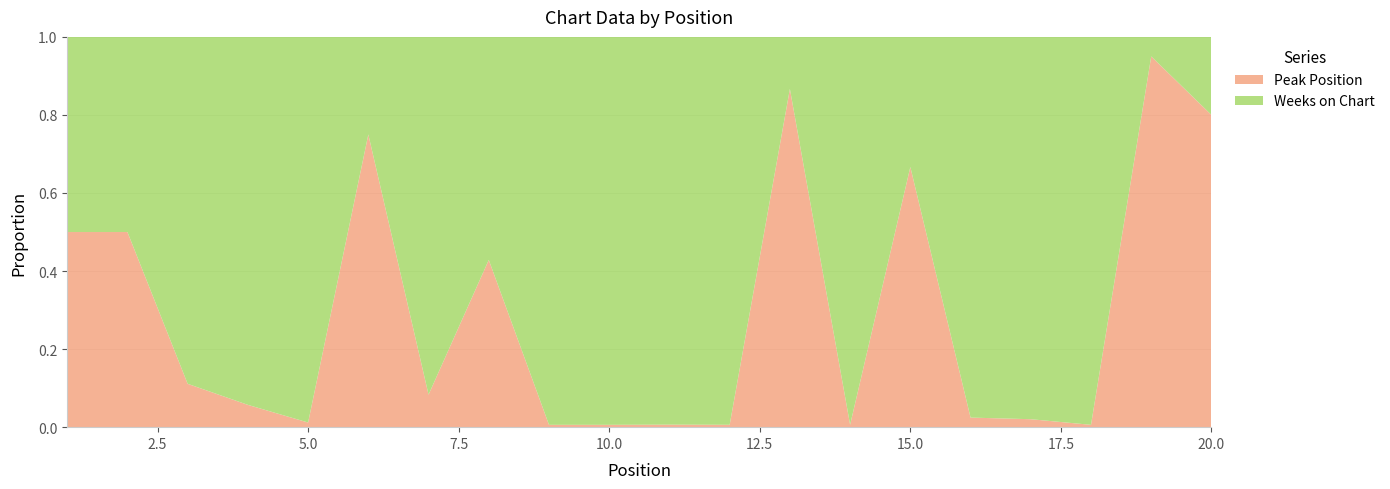

Reading left to right, list all the values displayed in this chart.

Weeks on Chart: 1	2	8	33	166	2	11	4	166	166	154	163	2	162	2	159	48	166	1	1
Peak Position: 1	2	1	2	2	6	1	3	1	1	1	1	13	1	4	4	1	1	19	4